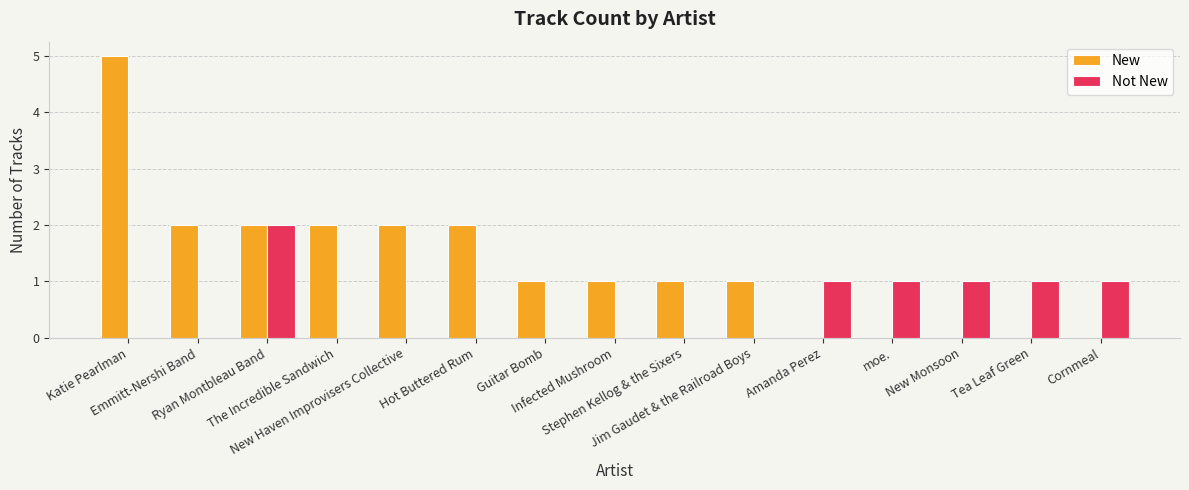

Which series has the widest spread of values?

New